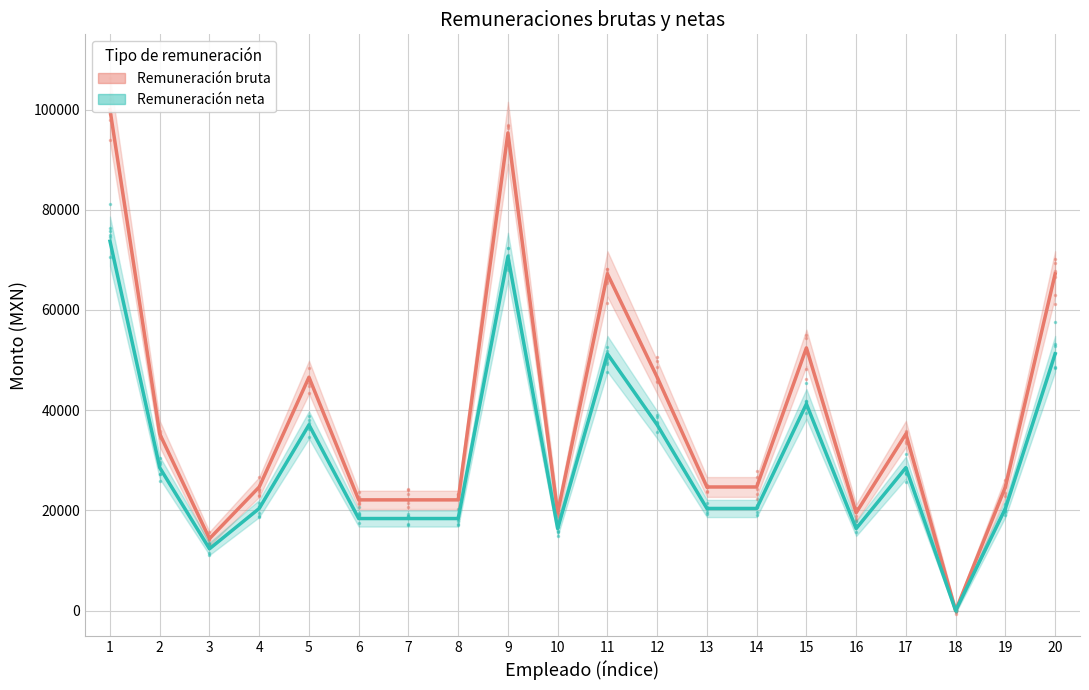

Where is Remuneración neta nearest to the value 36860?

5